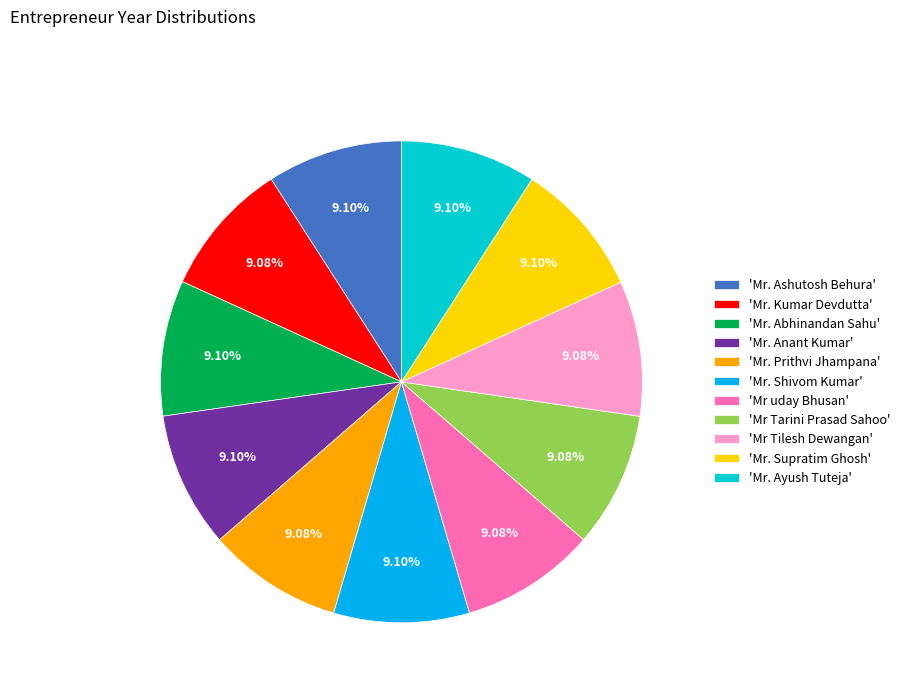

How many slices are in this pie chart?

11